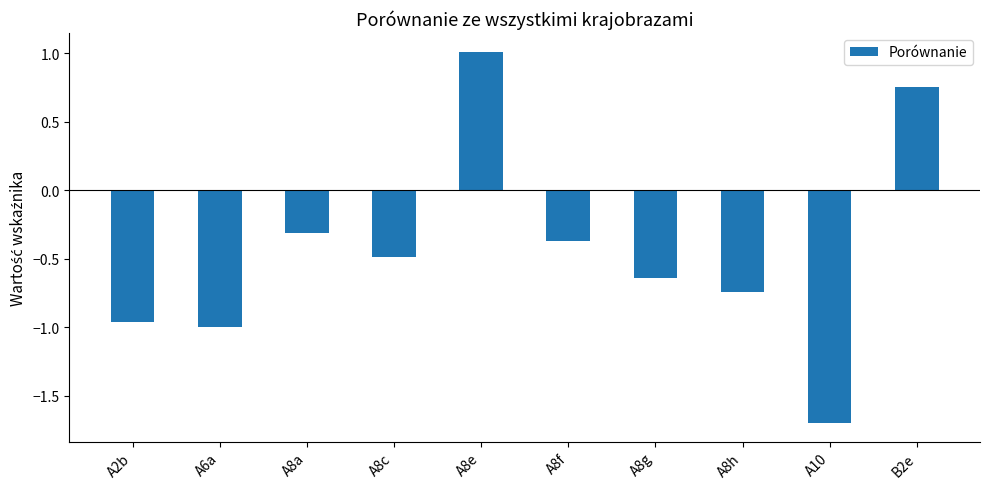

The value at A8c is -0.3. True or false?

False